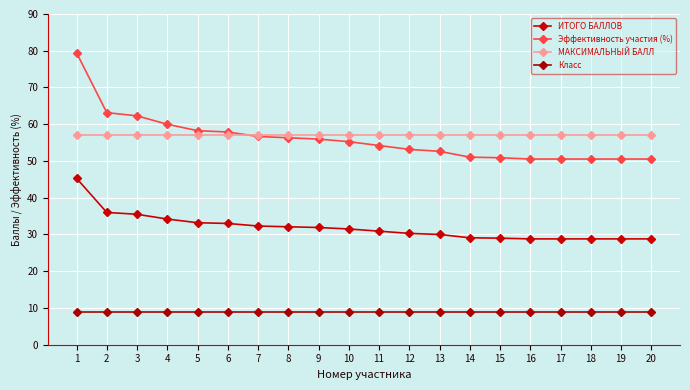

Where is ИТОГО БАЛЛОВ nearest to the value 37?

2